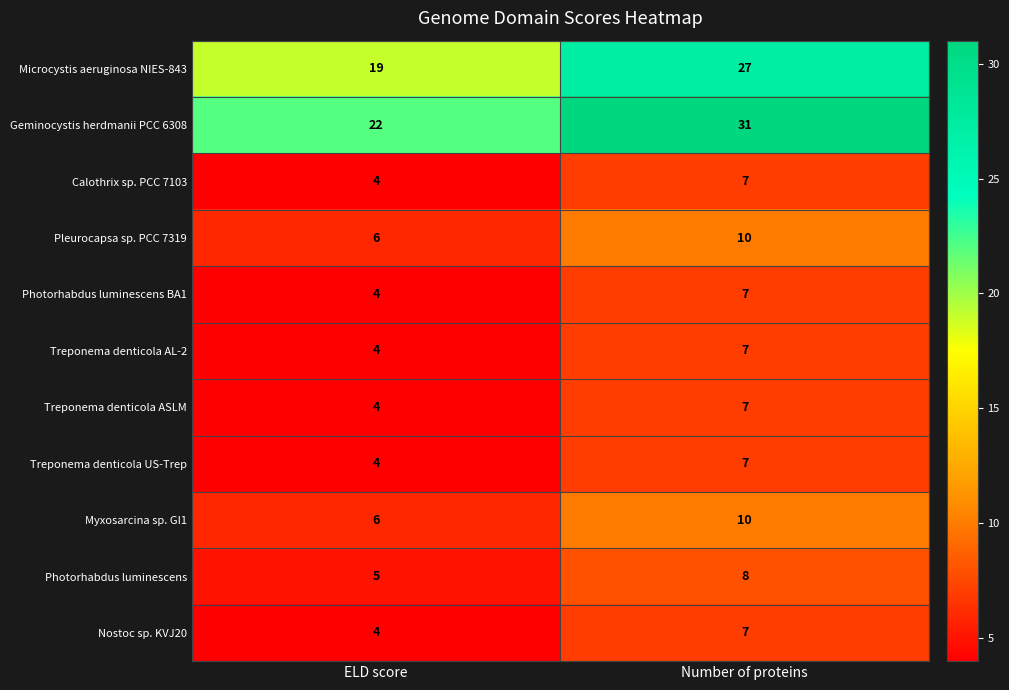

Reading right to left, extract all data points from this chart.

Microcystis aeruginosa NIES-843: Number of proteins=27	ELD score=19
Geminocystis herdmanii PCC 6308: Number of proteins=31	ELD score=22
Calothrix sp. PCC 7103: Number of proteins=7	ELD score=4
Pleurocapsa sp. PCC 7319: Number of proteins=10	ELD score=6
Photorhabdus luminescens BA1: Number of proteins=7	ELD score=4
Treponema denticola AL-2: Number of proteins=7	ELD score=4
Treponema denticola ASLM: Number of proteins=7	ELD score=4
Treponema denticola US-Trep: Number of proteins=7	ELD score=4
Myxosarcina sp. GI1: Number of proteins=10	ELD score=6
Photorhabdus luminescens: Number of proteins=8	ELD score=5
Nostoc sp. KVJ20: Number of proteins=7	ELD score=4